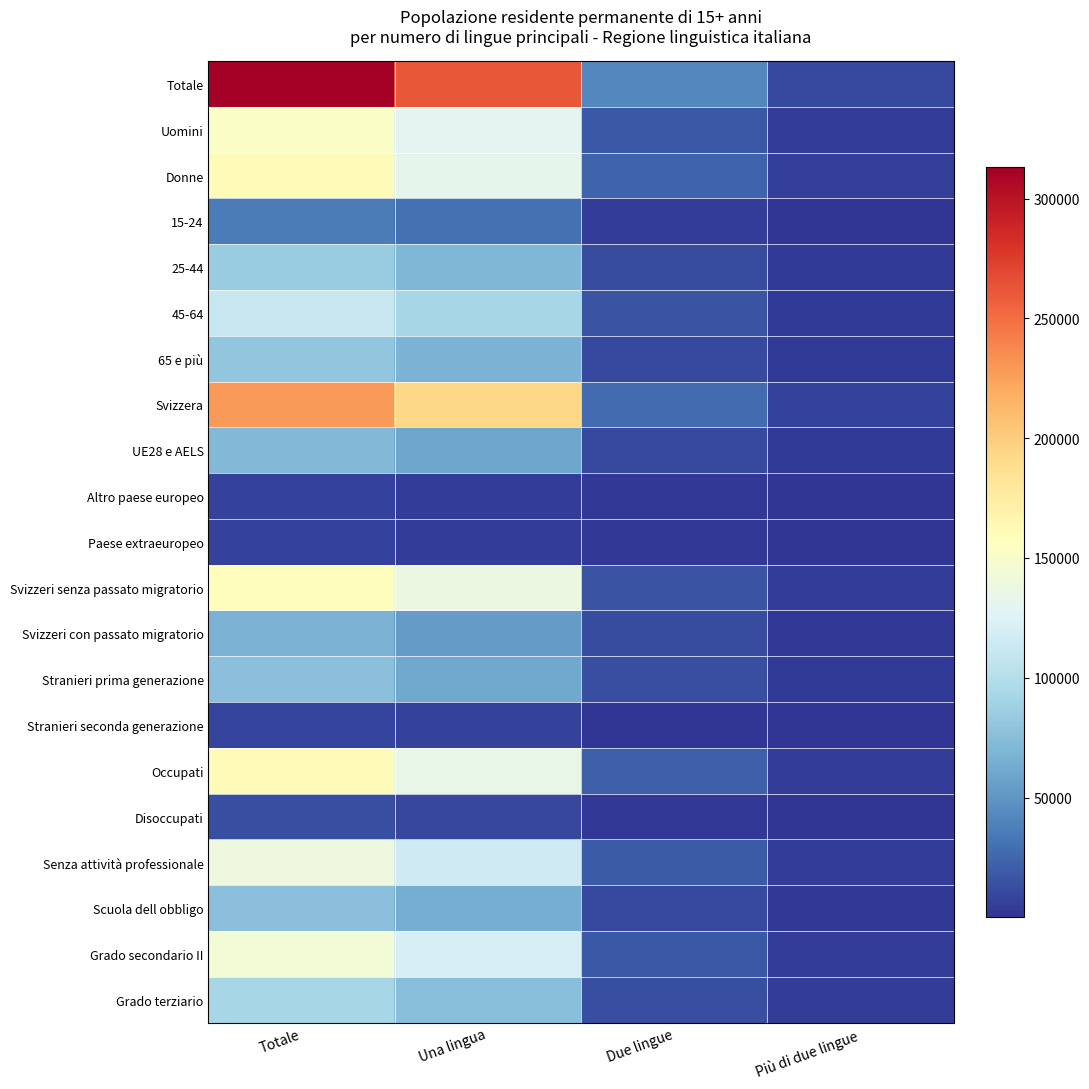

Rank the series at Due lingue from lowest to highest value.

Stranieri seconda generazione, Paese extraeuropeo, Altro paese europeo, Disoccupati, 15-24, 65 e più, Scuola dell obbligo, UE28 e AELS, 25-44, Svizzeri con passato migratorio, Stranieri prima generazione, Grado terziario, 45-64, Svizzeri senza passato migratorio, Uomini, Grado secondario II, Senza attività professionale, Occupati, Donne, Svizzera, Totale